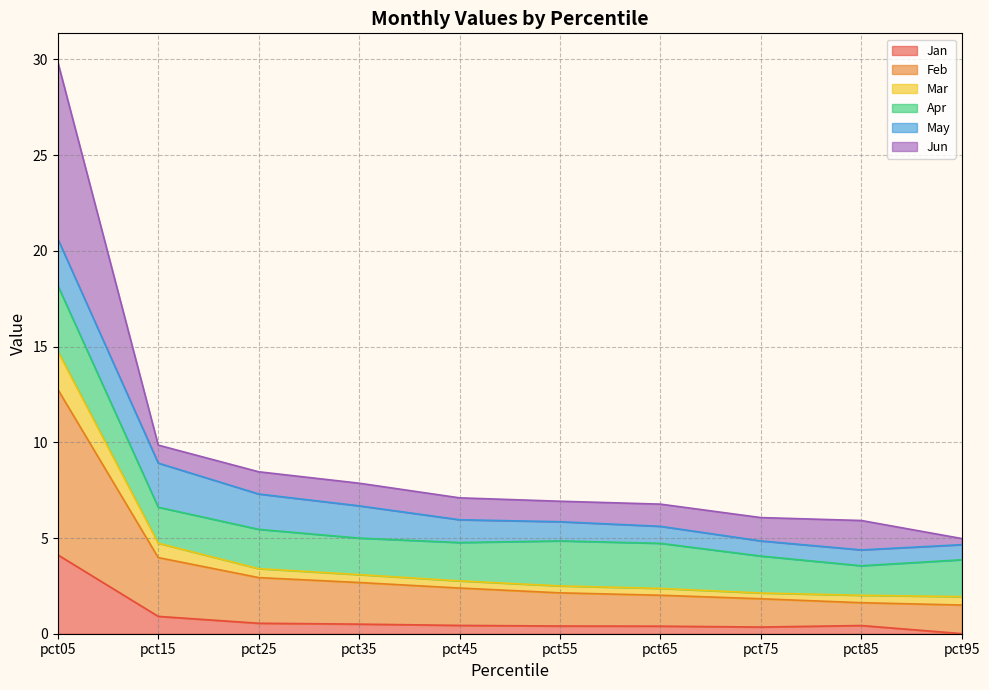

What are all the series names shown in the legend?

Jan, Feb, Mar, Apr, May, Jun